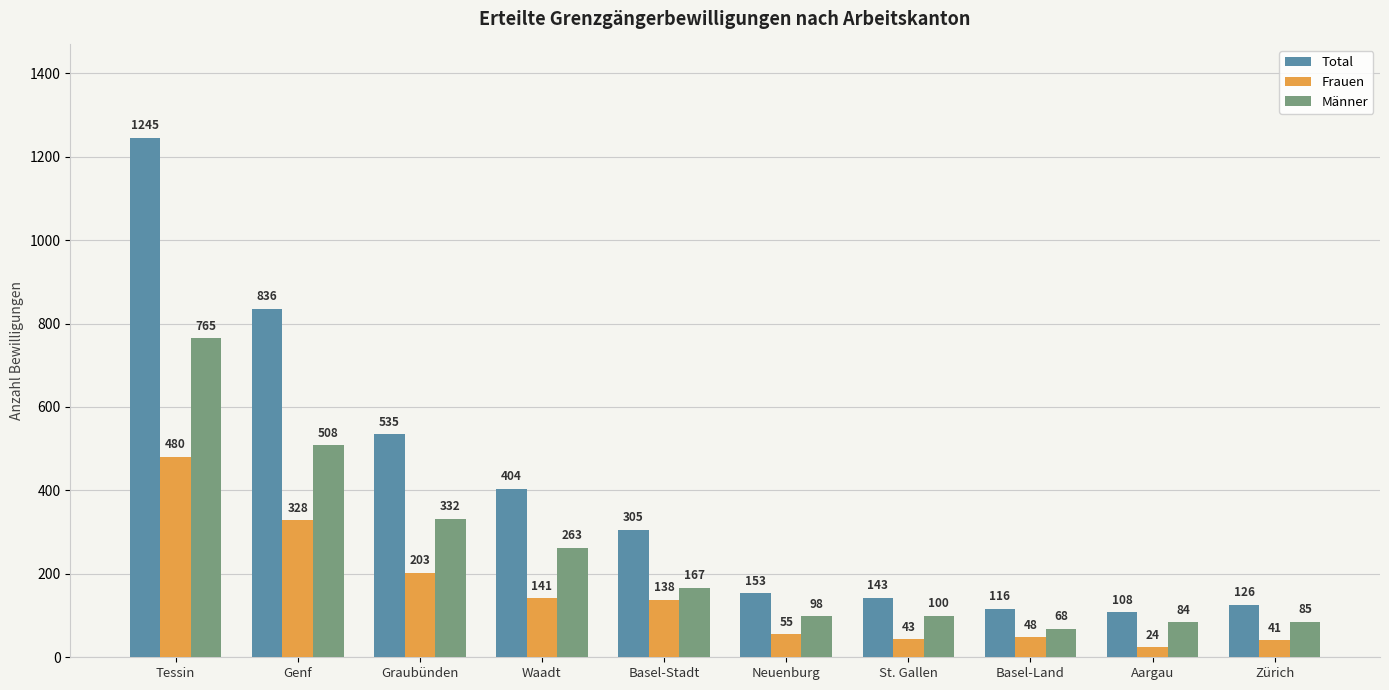

Count the number of categories in the chart.

10